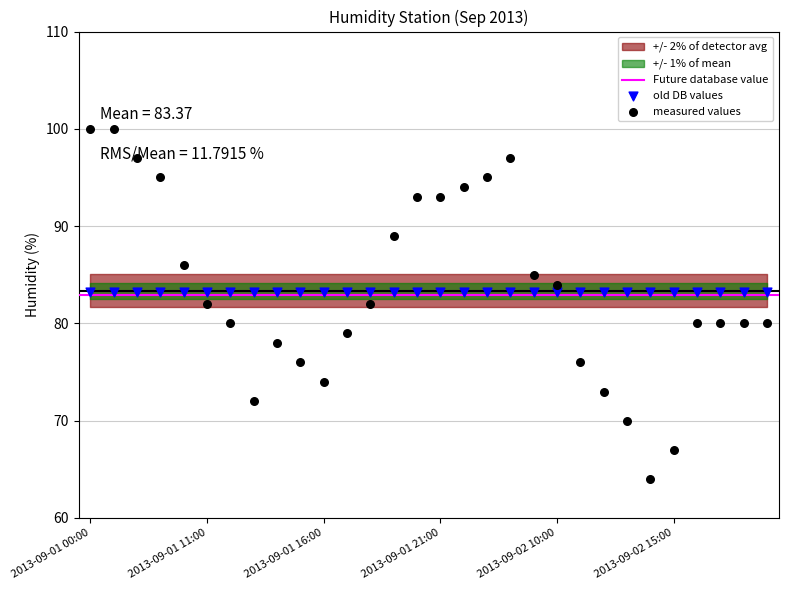

What is the change in value from 2013-09-01 13:00 to 2013-09-03 12:00?

+8